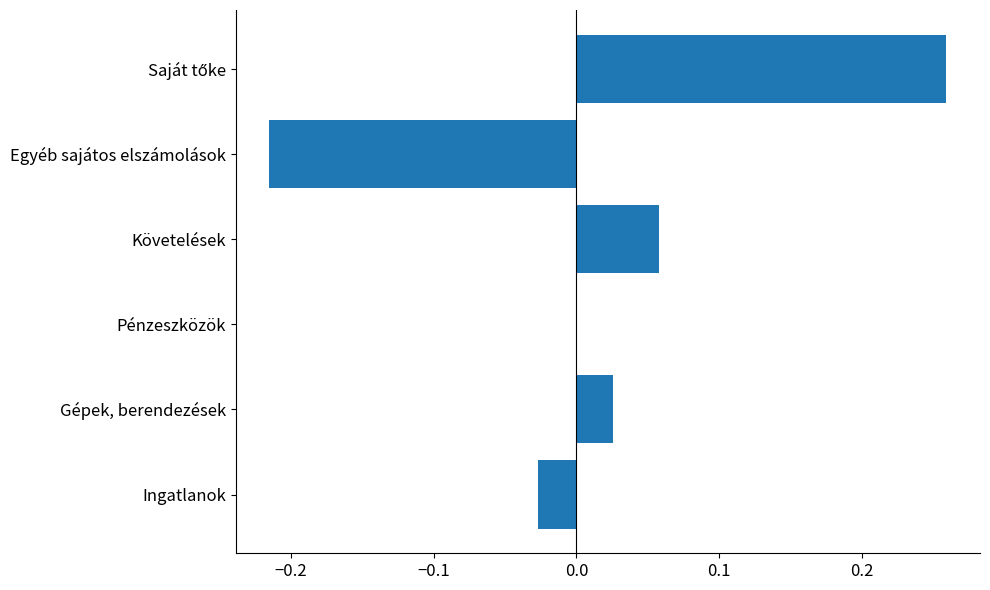

Between Ingatlanok and Követelések, which is larger?

Követelések